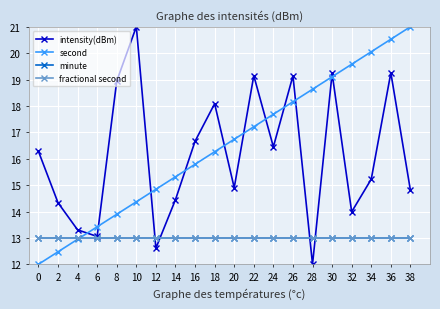

True or false: minute has more than 0 interior local peaks.

False